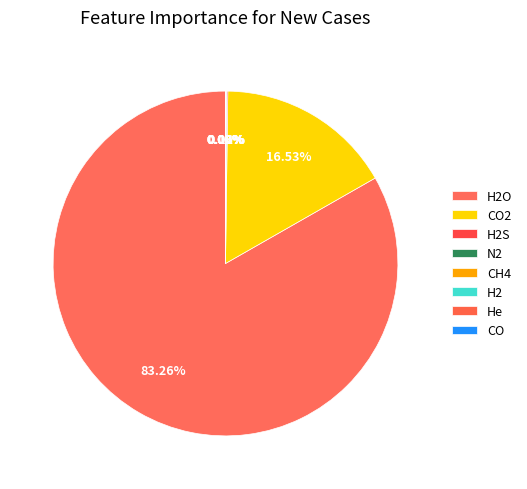

What is the smallest slice in the pie chart?

CO